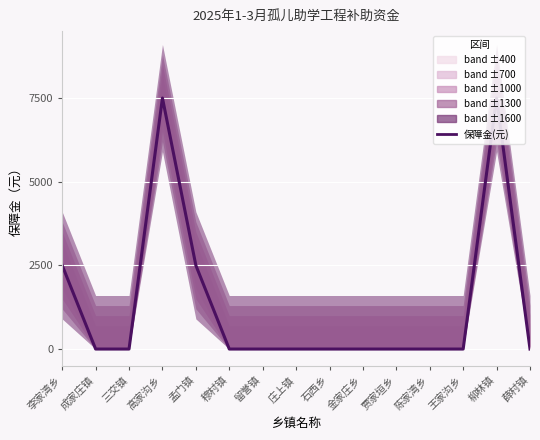

How many values exceed 0?

4